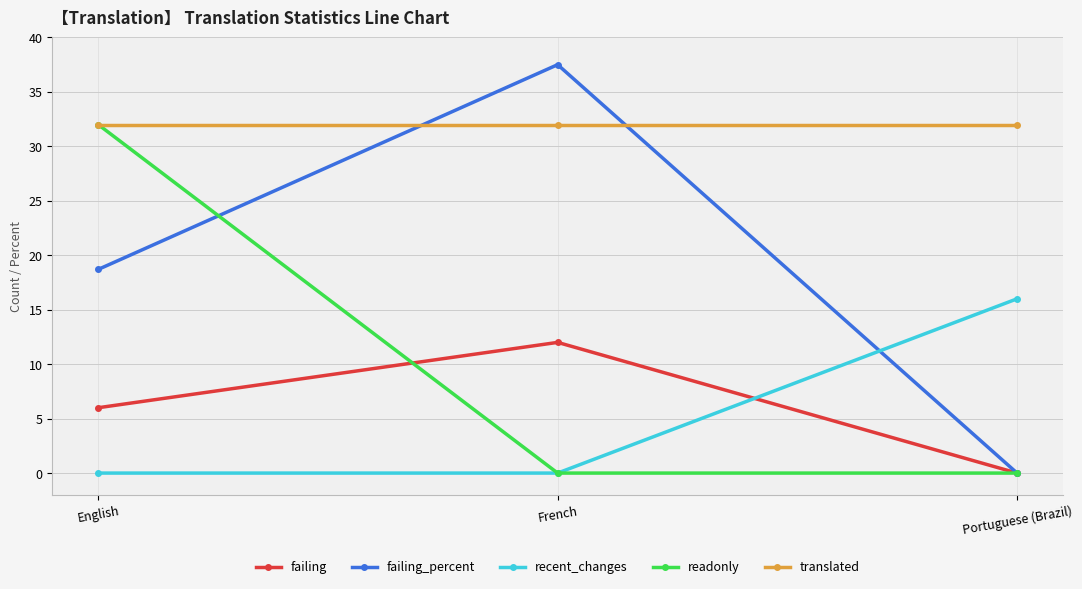

Reading right to left, transcribe all the data shown in this chart.

failing: Portuguese (Brazil)=0.0	French=12.0	English=6.0
failing_percent: Portuguese (Brazil)=0.0	French=37.5	English=18.7
recent_changes: Portuguese (Brazil)=16.0	French=0.0	English=0.0
readonly: Portuguese (Brazil)=0.0	French=0.0	English=32.0
translated: Portuguese (Brazil)=32.0	French=32.0	English=32.0